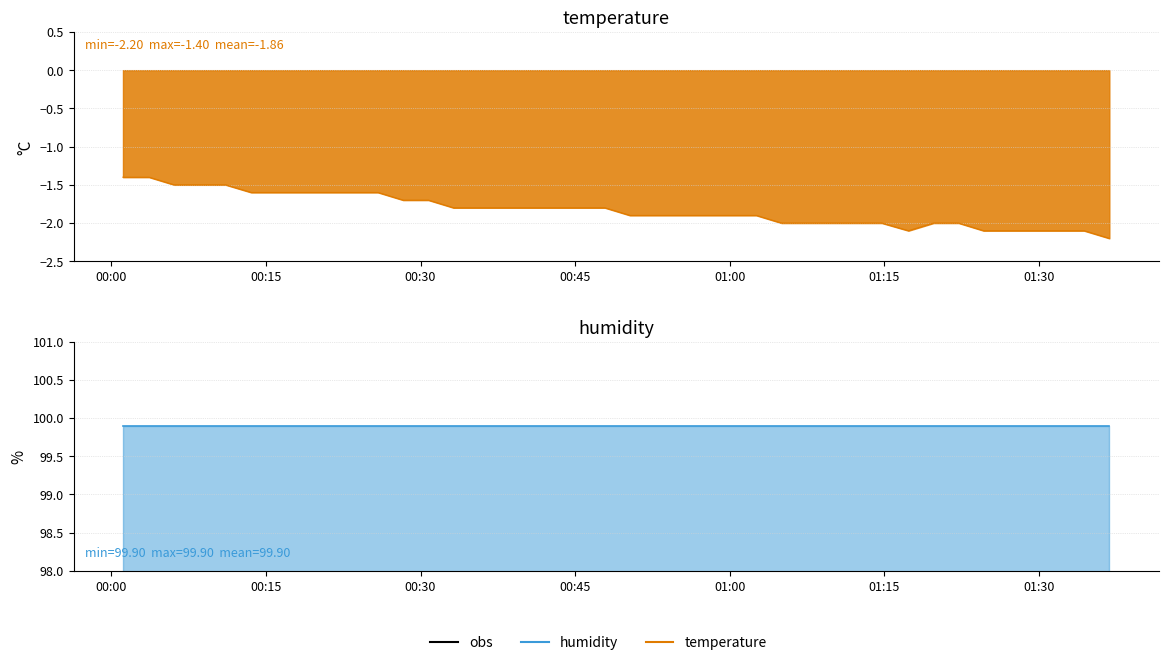

Reading left to right, what are all the values shown in this chart?

-1.4	-1.4	-1.5	-1.5	-1.5	-1.6	-1.6	-1.6	-1.6	-1.6	-1.6	-1.7	-1.7	-1.8	-1.8	-1.8	-1.8	-1.8	-1.8	-1.8	-1.9	-1.9	-1.9	-1.9	-1.9	-1.9	-2.0	-2.0	-2.0	-2.0	-2.0	-2.1	-2.0	-2.0	-2.1	-2.1	-2.1	-2.1	-2.1	-2.2